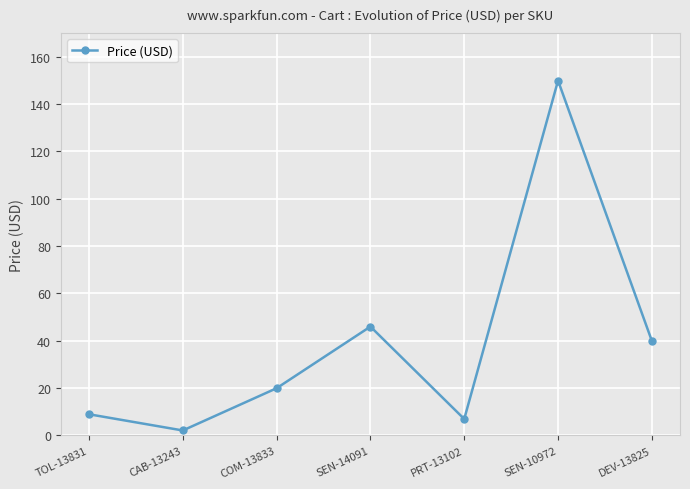

Rank the categories by value from lowest to highest.

CAB-13243, PRT-13102, TOL-13831, COM-13833, DEV-13825, SEN-14091, SEN-10972